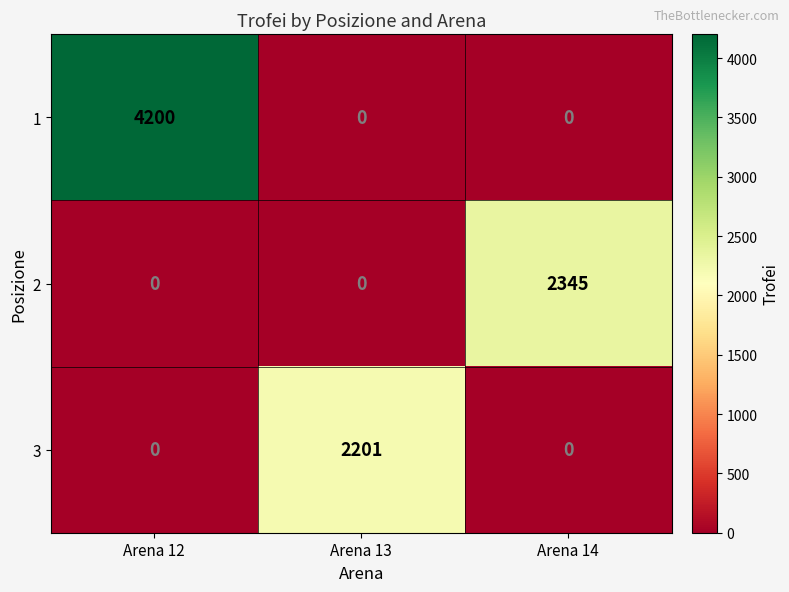

How many 2 values are between 0 and 2345?

3